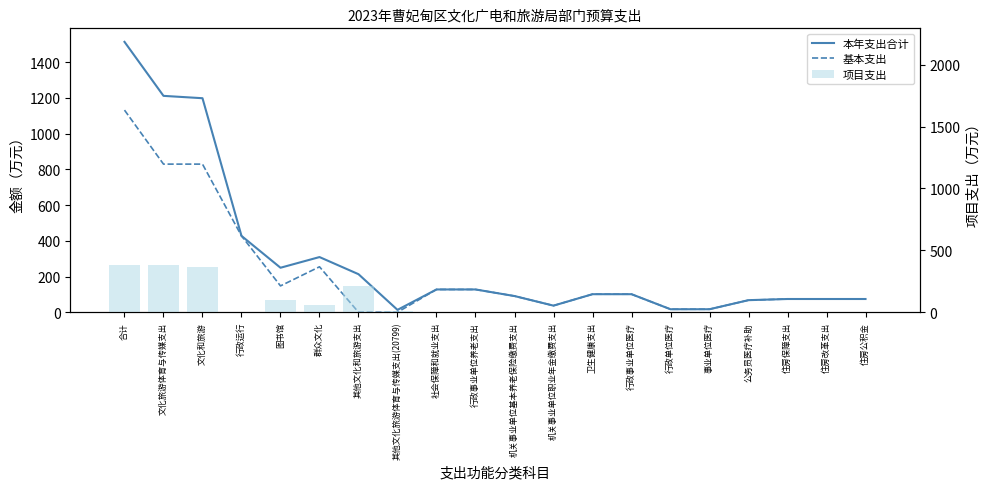

Is it true that 基本支出 equals 364.9 at 文化旅游体育与传媒支出?

False